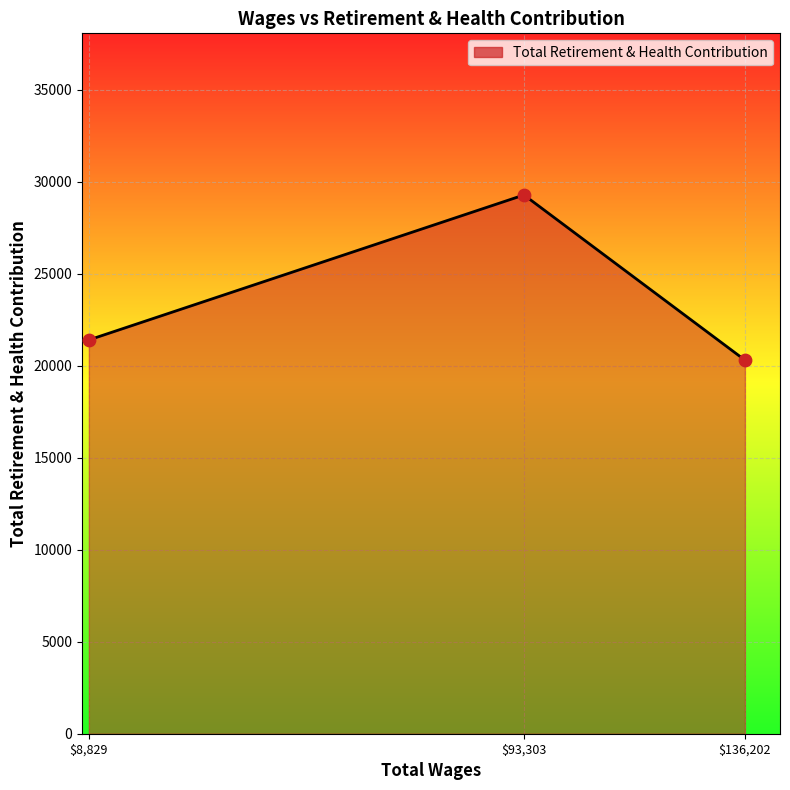

Which label corresponds to the largest value in the chart?

$93,303